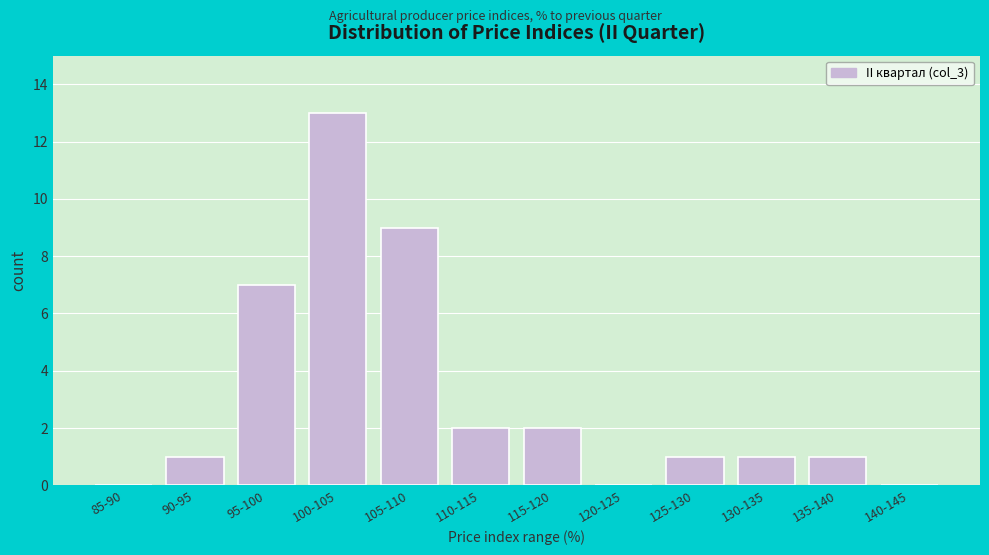

Reading left to right, transcribe all the data shown in this chart.

85-90=0	90-95=1	95-100=7	100-105=13	105-110=9	110-115=2	115-120=2	120-125=0	125-130=1	130-135=1	135-140=1	140-145=0